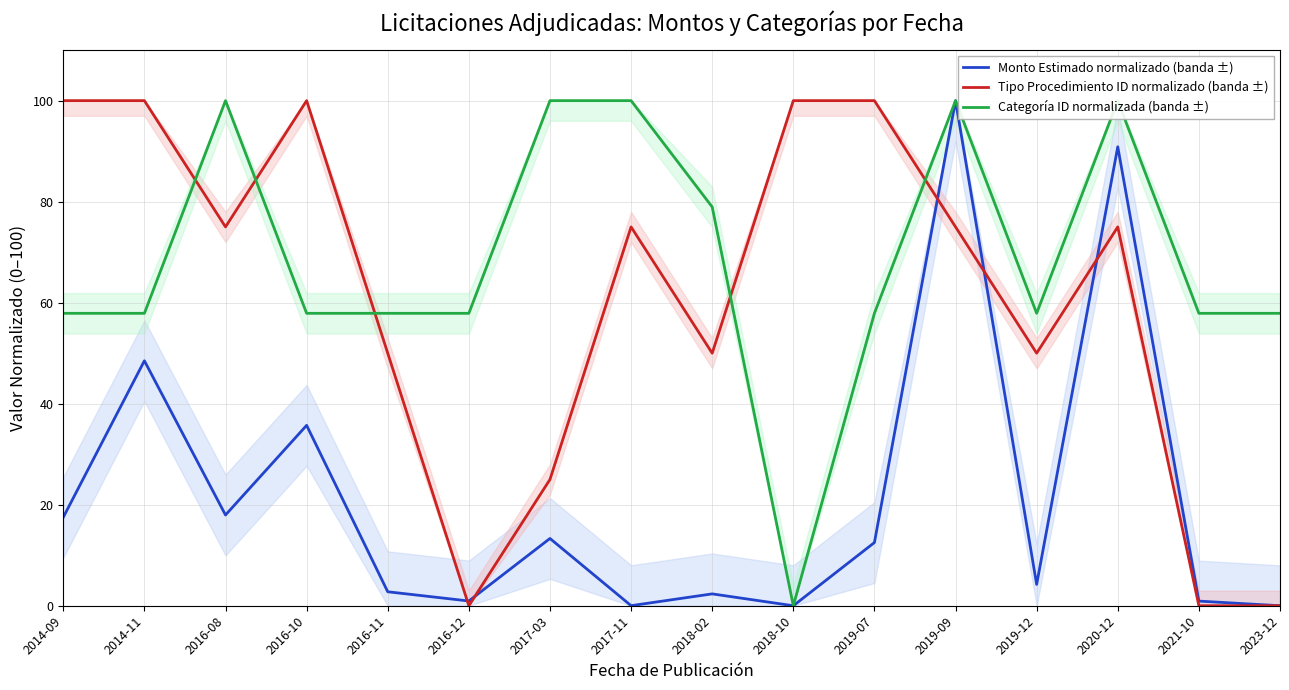

What is the difference between the maximum and minimum values in the Tipo Procedimiento ID normalizado (banda ±) series?

100.0